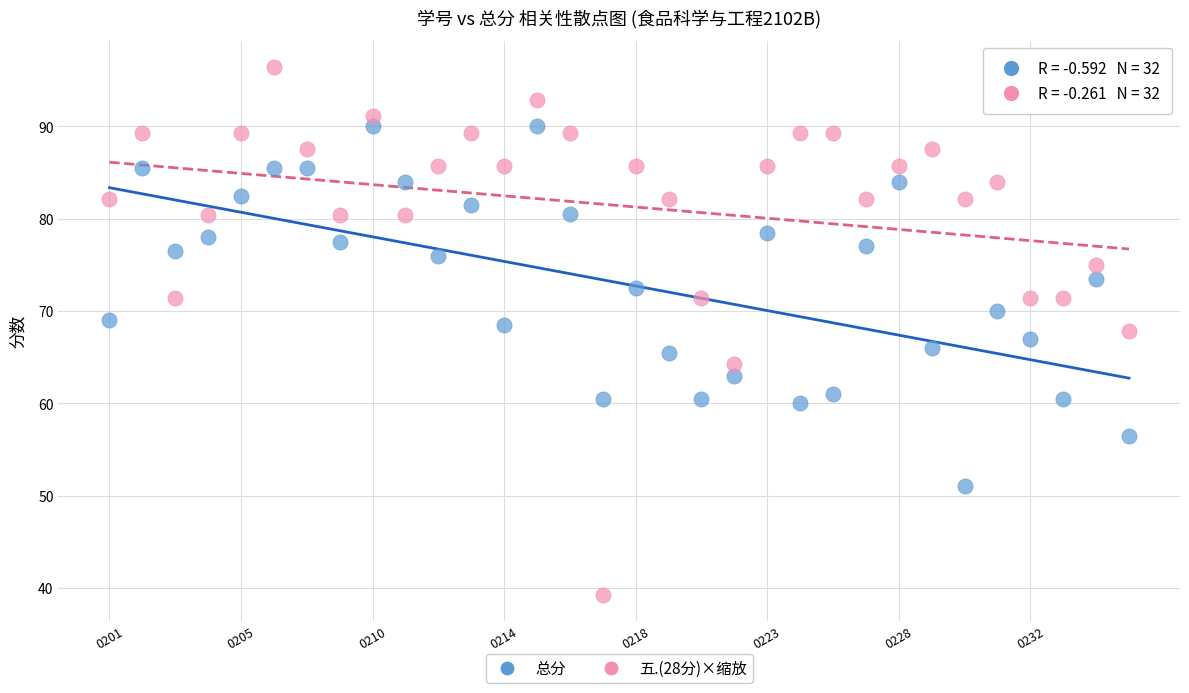

Which series has the widest spread of Y values?

五.(28分)×缩放